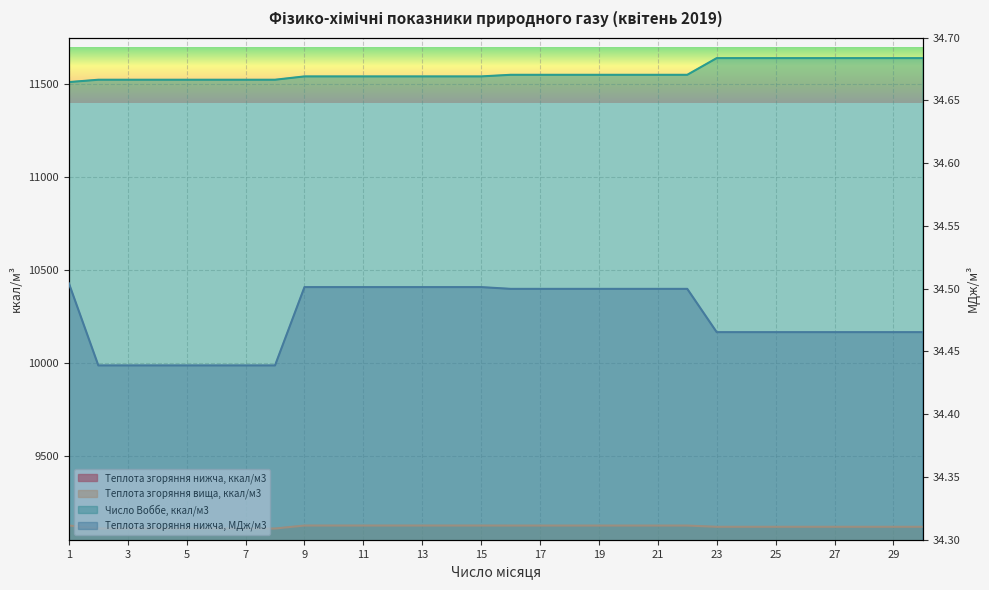

Where is Теплота згоряння нижча, ккал/м3 nearest to the value 8233?

23